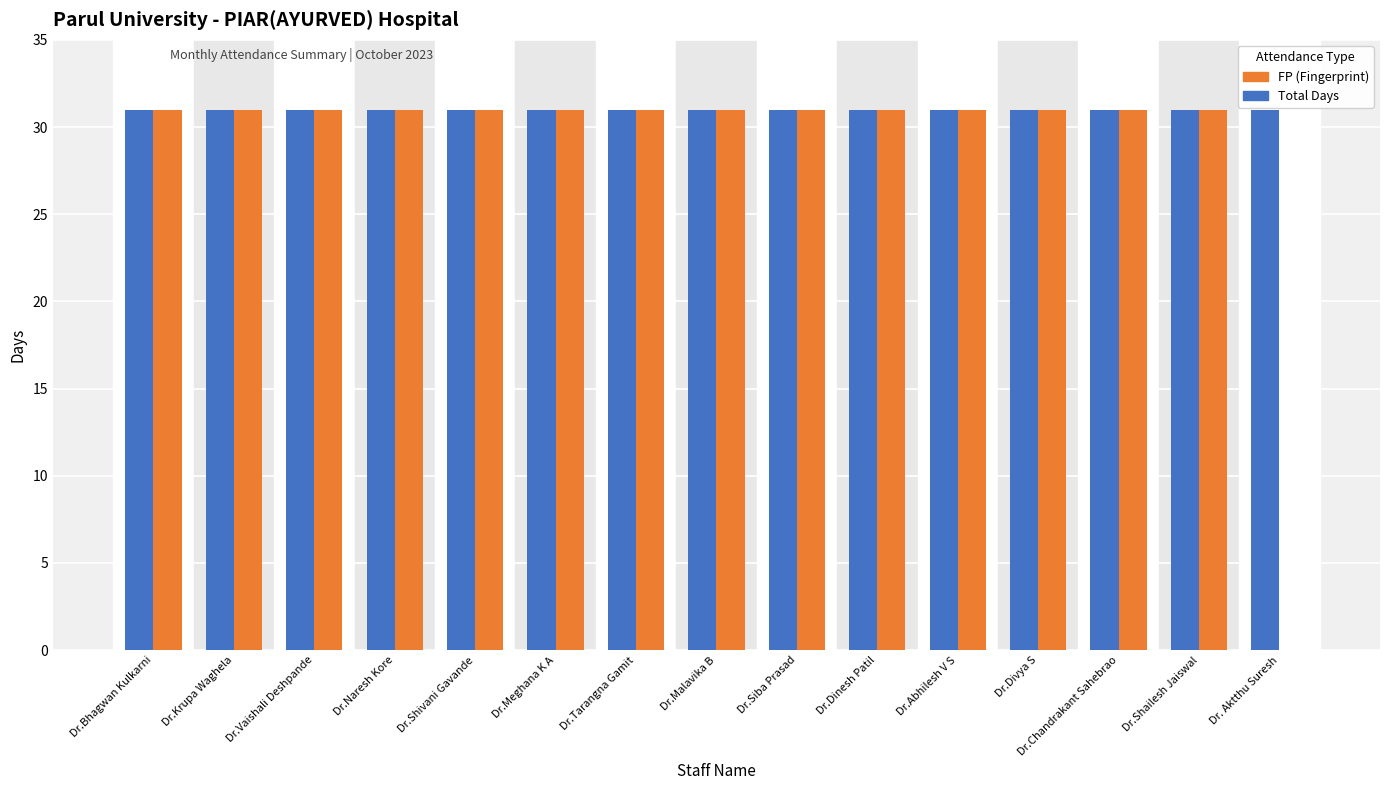

True or false: FP (Fingerprint) has a value of 49 at Dr.Siba Prasad.

False